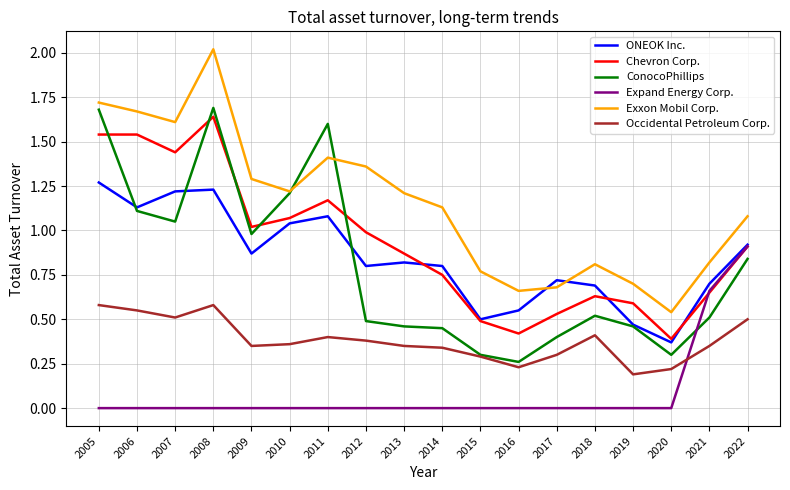

What is the greatest value displayed?

2.0